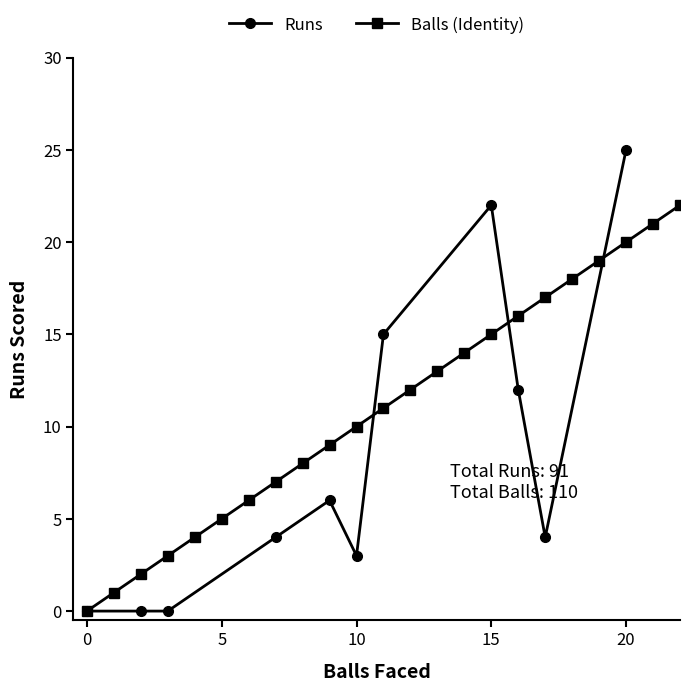

Is it true that Runs equals 42 at 20?

False